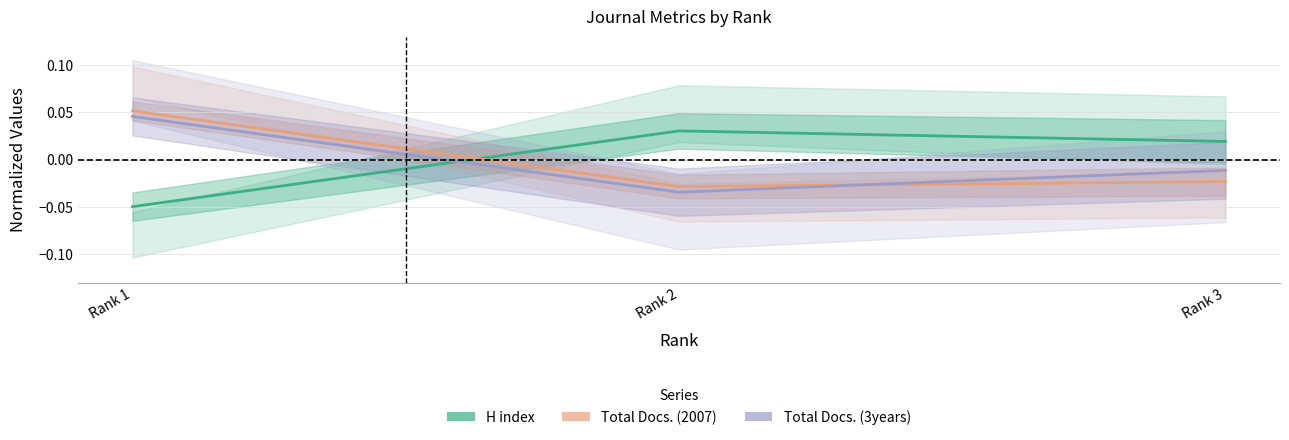

What are all the series names shown in the legend?

H index, Total Docs. (2007), Total Docs. (3years)